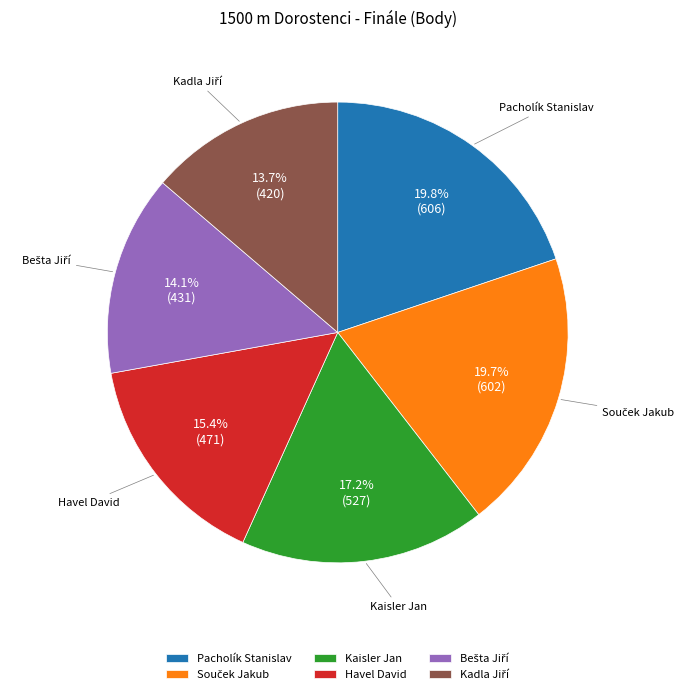

Count the number of slices in the pie.

6